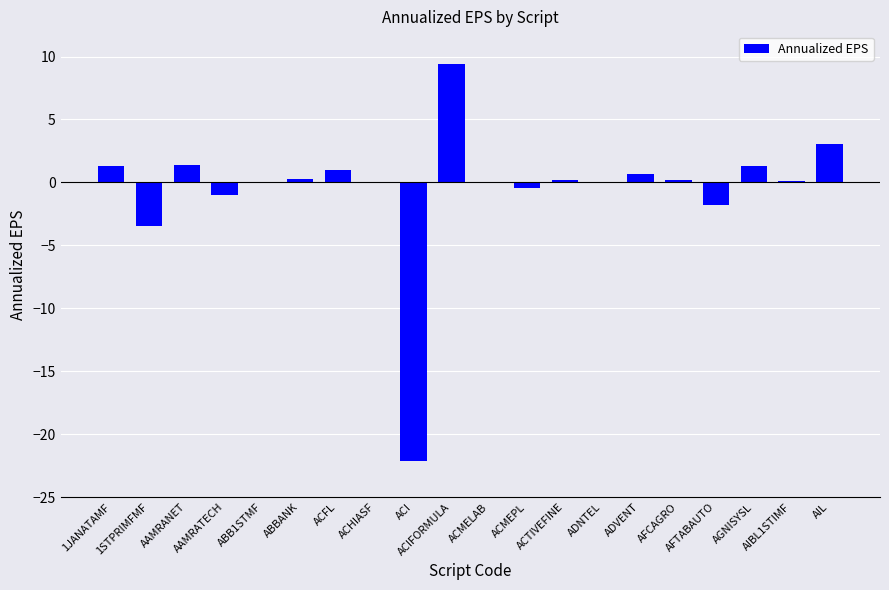

The chart shows a value of -0.5 at ACMEPL. True or false?

True